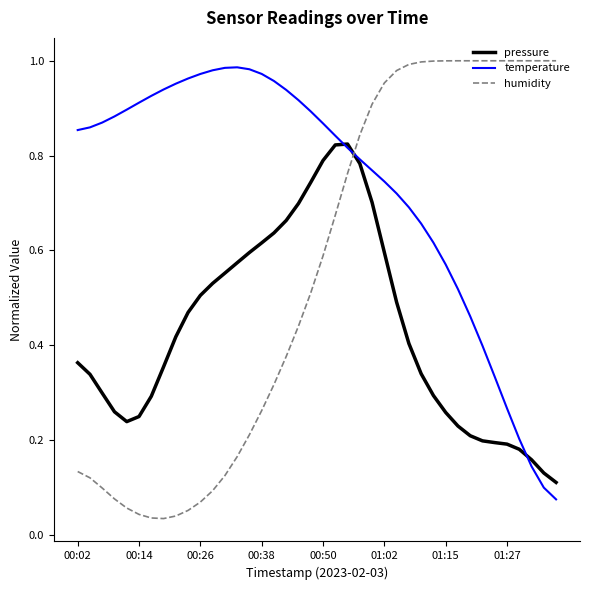

True or false: humidity and temperature cross at least once.

True